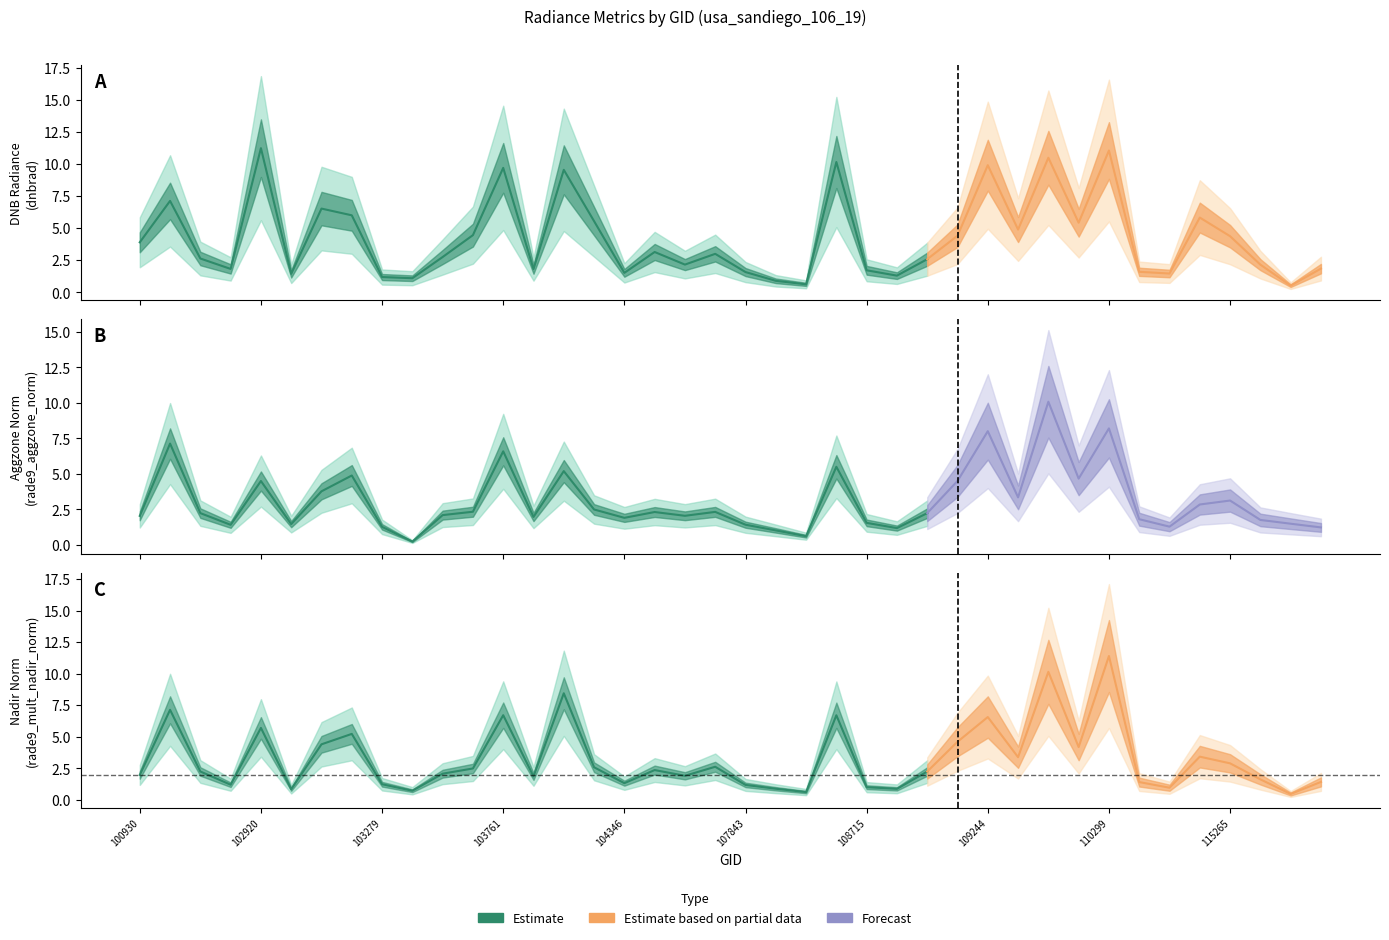

Reading right to left, extract all data points from this chart.

dnbrad: 115893=1.8	115500=0.5	115378=2.2	115265=4.4	115015=5.8	114902=1.5	110472=1.6	110299=11.1	110127=5.4	109954=10.5	109780=4.9	109244=9.9	109072=4.4	108899=2.6	108729=1.3	108715=1.7	108542=10.2	108193=0.6	108015=0.9	107843=1.6	107834=3.0	107659=2.2	104355=3.1	104346=1.5	104236=5.6	104229=9.6	104112=1.8	103761=9.7	103524=4.5	103515=2.8	103397=1.1	103279=1.2	103160=6.0	103040=6.5	103032=1.4	102920=11.3	102912=1.8	102792=2.6	102671=7.1	100930=3.9
rade9_aggzone_norm: 115893=1.2	115500=1.5	115378=1.8	115265=3.1	115015=2.8	114902=1.3	110472=1.8	110299=8.2	110127=4.7	109954=10.1	109780=3.4	109244=8.0	109072=4.5	108899=2.2	108729=1.2	108715=1.6	108542=5.5	108193=0.6	108015=1.0	107843=1.4	107834=2.3	107659=2.1	104355=2.3	104346=1.9	104236=2.5	104229=5.2	104112=2.0	103761=6.6	103524=2.3	103515=2.1	103397=0.2	103279=1.3	103160=4.9	103040=3.8	103032=1.5	102920=4.5	102912=1.4	102792=2.2	102671=7.1	100930=2.0
rade9_mult_nadir_norm: 115893=1.4	115500=0.5	115378=1.6	115265=2.9	115015=3.4	114902=1.0	110472=1.4	110299=11.4	110127=4.2	109954=10.1	109780=3.4	109244=6.6	109072=4.6	108899=2.2	108729=0.9	108715=1.0	108542=6.7	108193=0.6	108015=0.9	107843=1.2	107834=2.6	107659=1.9	104355=2.4	104346=1.3	104236=2.6	104229=8.4	104112=1.9	103761=6.7	103524=2.5	103515=2.1	103397=0.7	103279=1.2	103160=5.2	103040=4.4	103032=0.8	102920=5.7	102912=1.2	102792=2.2	102671=7.1	100930=2.0